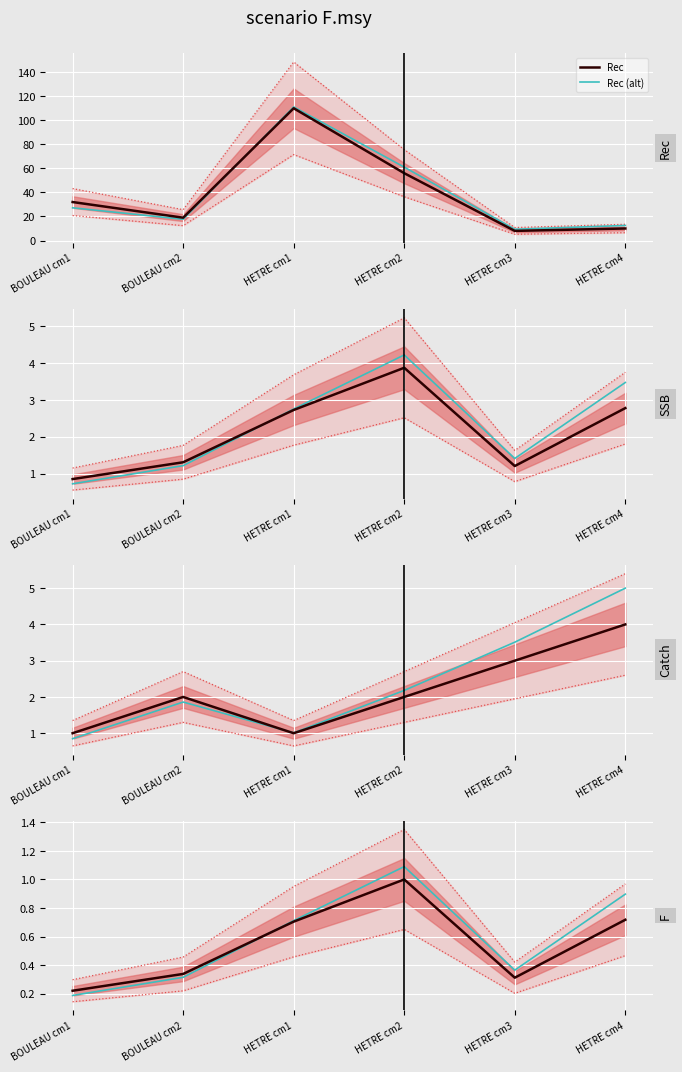

The value of Rec (alt) at HETRE cm3 is 9.4. True or false?

True